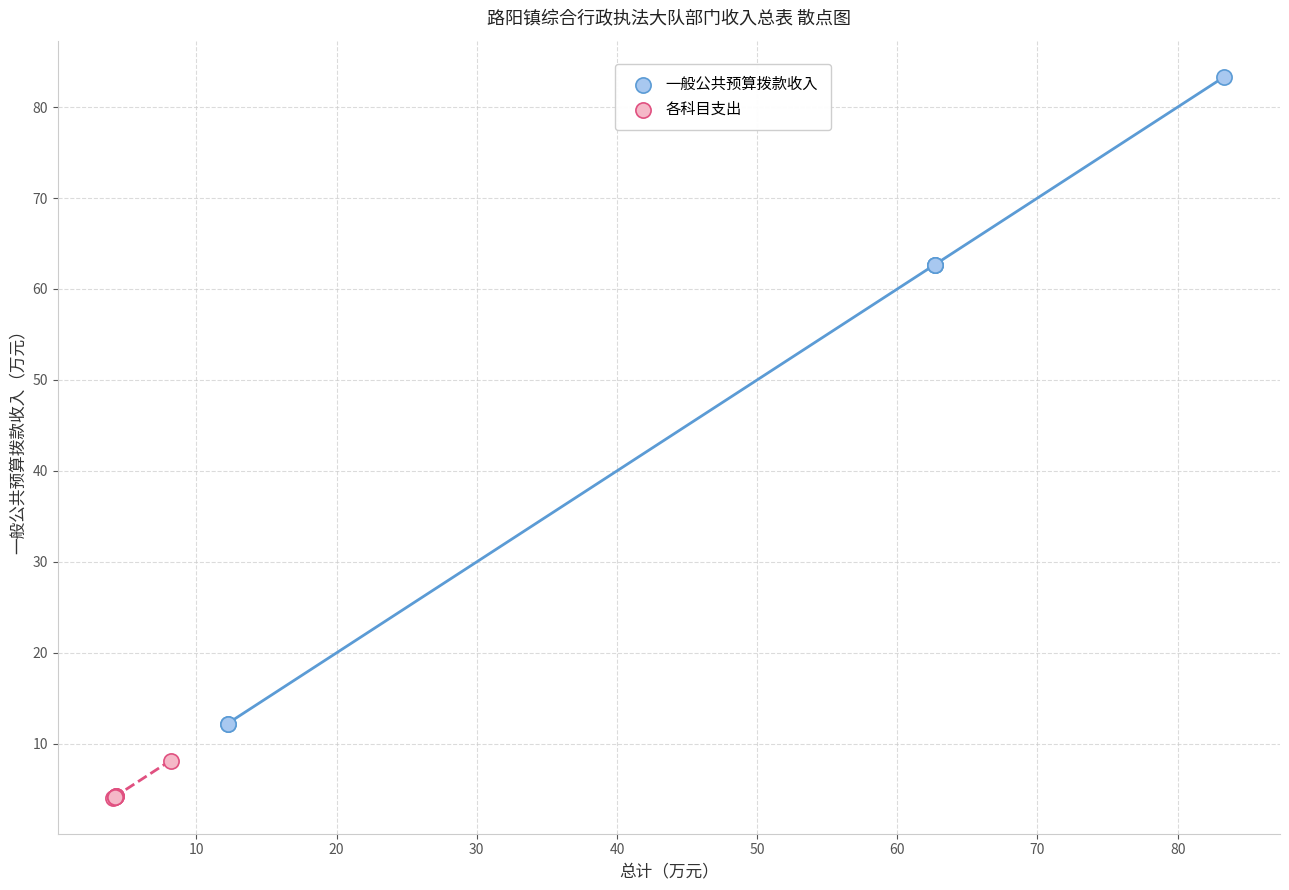

Which series has the widest spread of Y values?

一般公共预算拨款收入